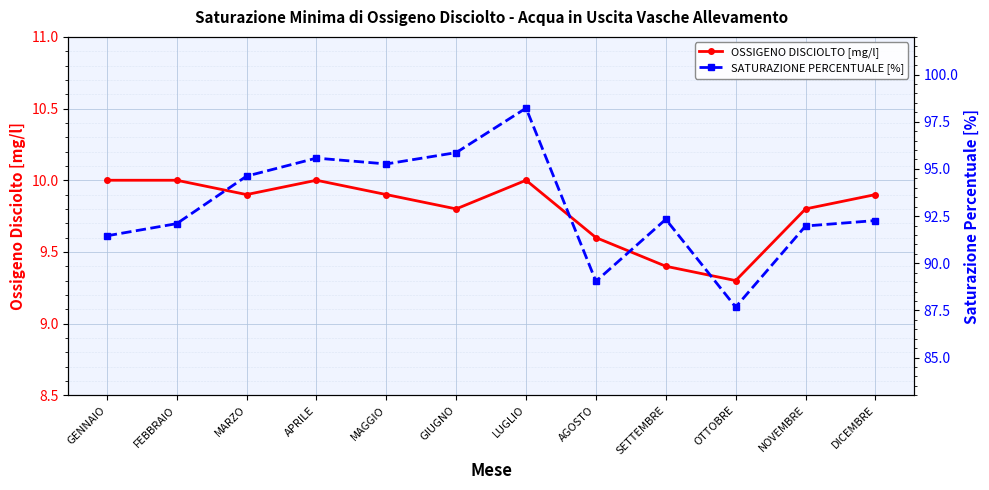

Rank the series by their maximum value, from lowest to highest.

OSSIGENO DISCIOLTO [mg/l], SATURAZIONE PERCENTUALE [%]